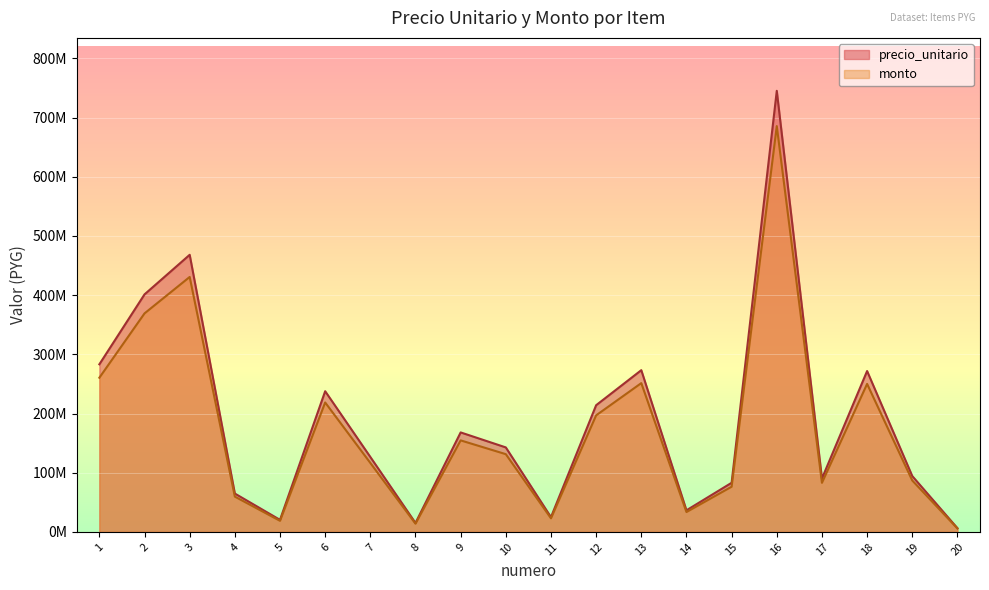

True or false: precio_unitario and monto intersect in this chart.

False